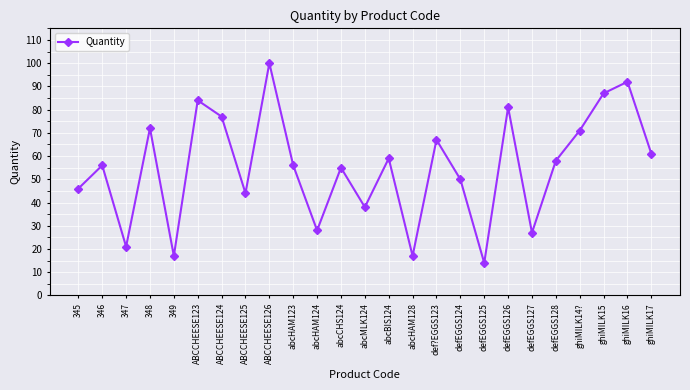

True or false: the data shows 127 at 348.

False